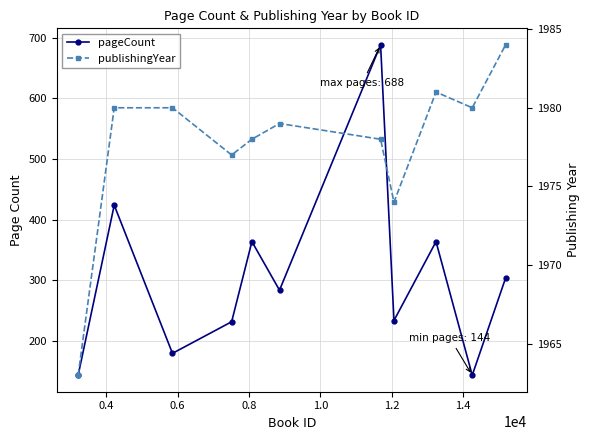

How many values in the pageCount series are below 284?

5